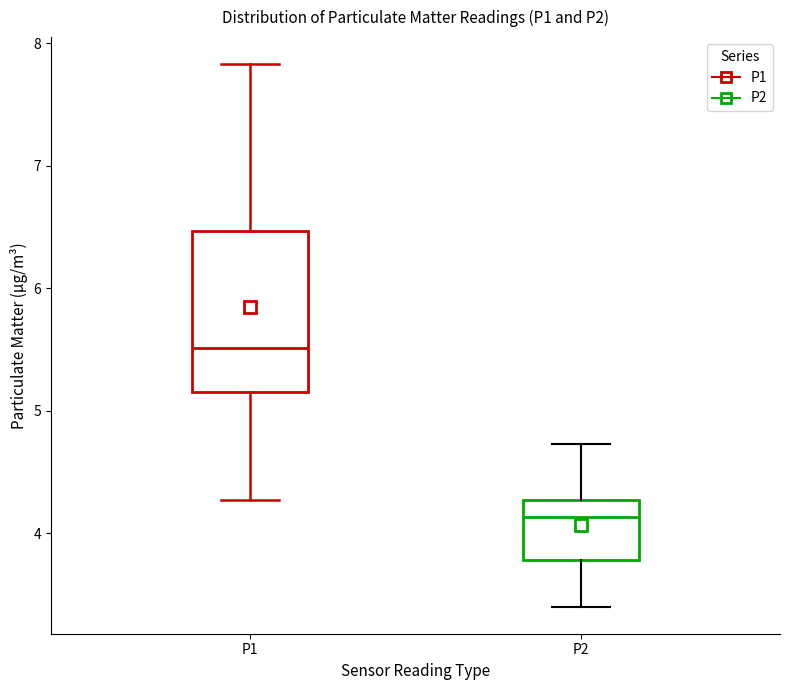

Reading left to right, read every box against the y-axis: the position of its median line, the range the box covers, and the ends of its whiskers. The values are not printed on the chart, so give them approximately, as read against the axis.

P1: median 5.5, box 5.2 to 6.5, whiskers 4.3 to 7.8
P2: median 4.1, box 3.8 to 4.3, whiskers 3.4 to 4.7